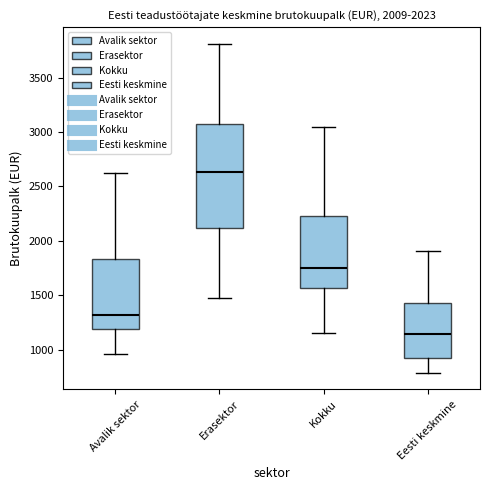

Which box is the tallest, from its lower edge to its upper edge?

Erasektor